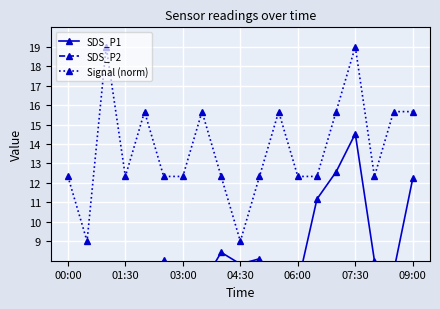

How many values in the Signal (norm) series are below 12?

2